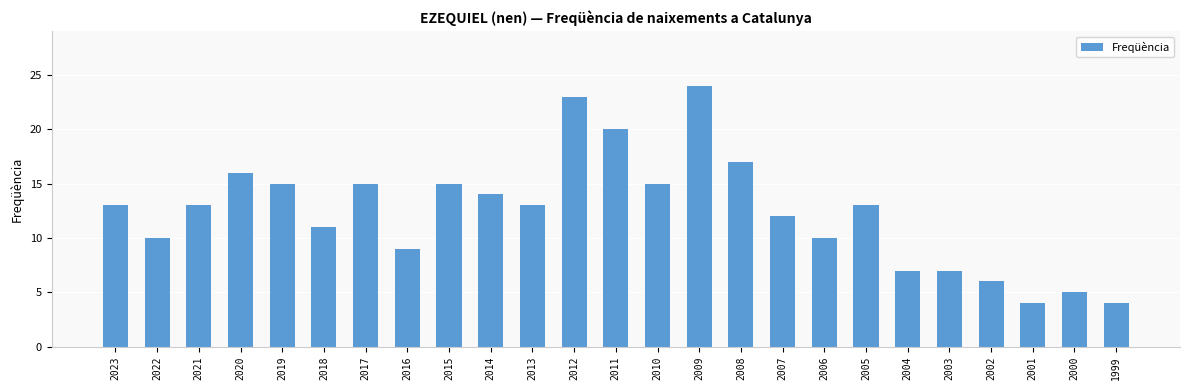

The value at 2012 is 5. True or false?

False